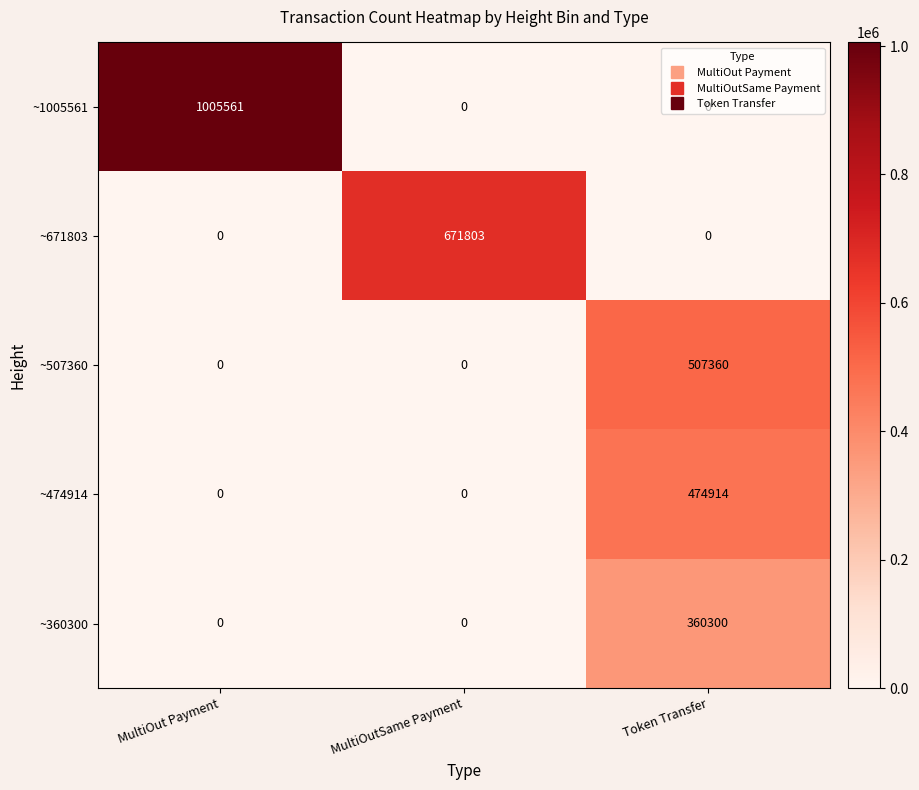

What is the maximum value shown in the chart?

1005561